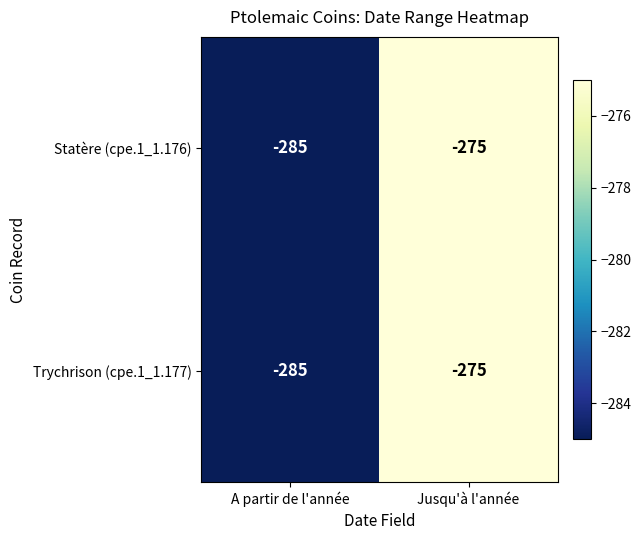

True or false: Trychrison (cpe.1_1.177) has a value of -275 at Jusqu'à l'année.

True